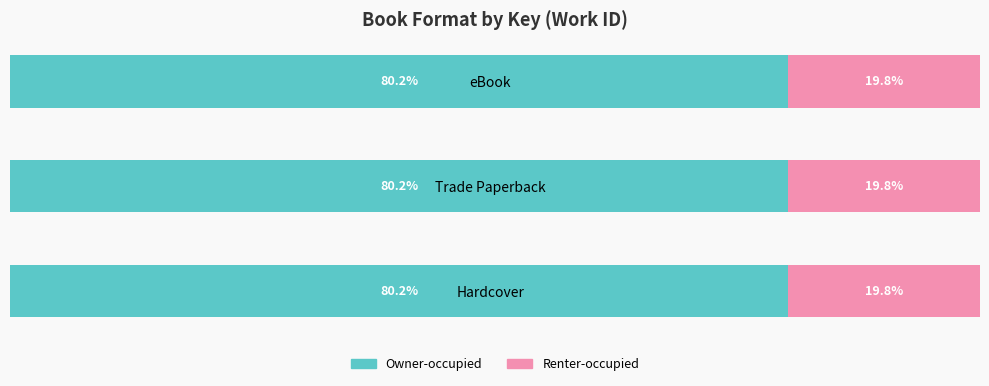

What are all the series names shown in the legend?

Owner-occupied, Renter-occupied